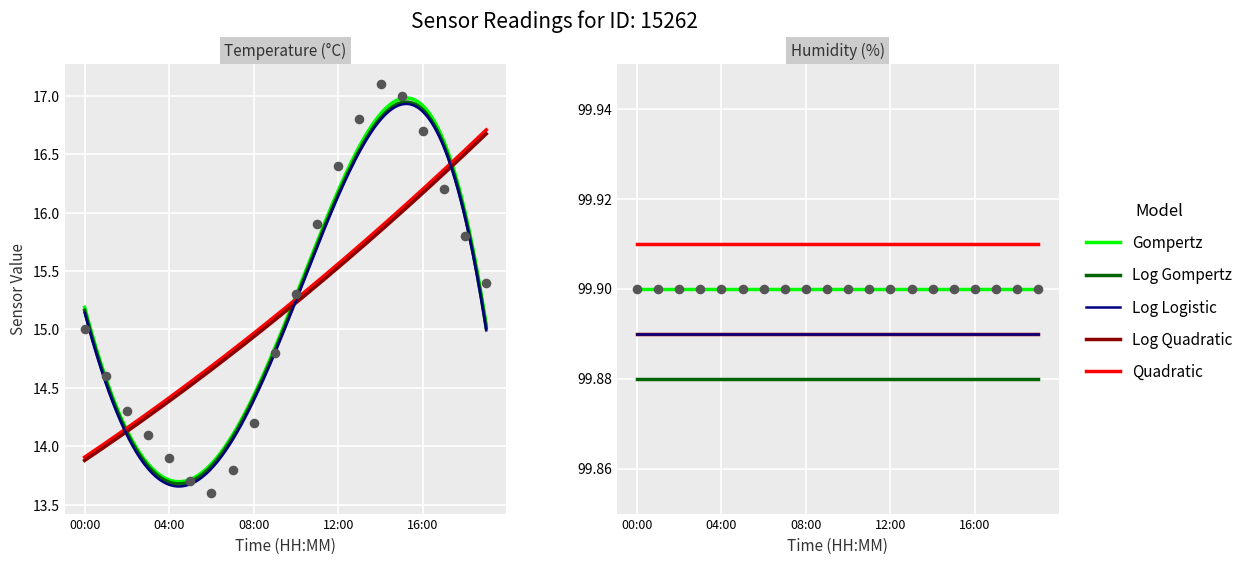

Which has a higher value, 01:00 or 17:00?

17:00